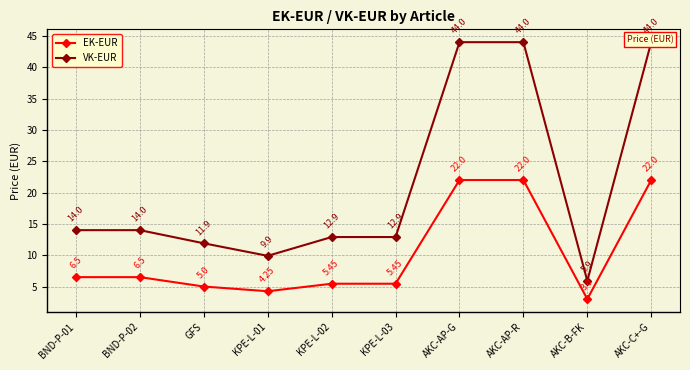

What is the total value across all series at AKC-C+-G?

66.0